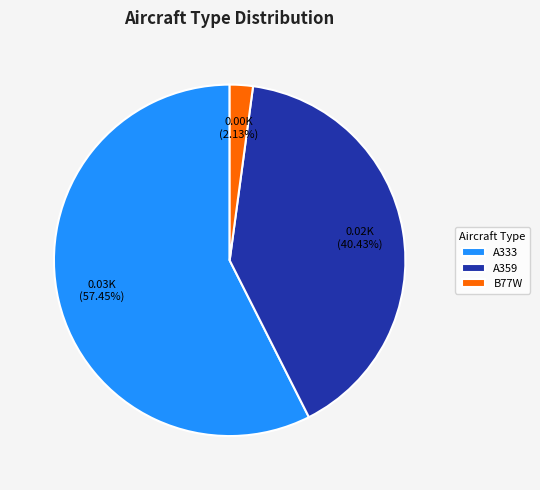

Is it true that A333 is 57% of the pie?

True